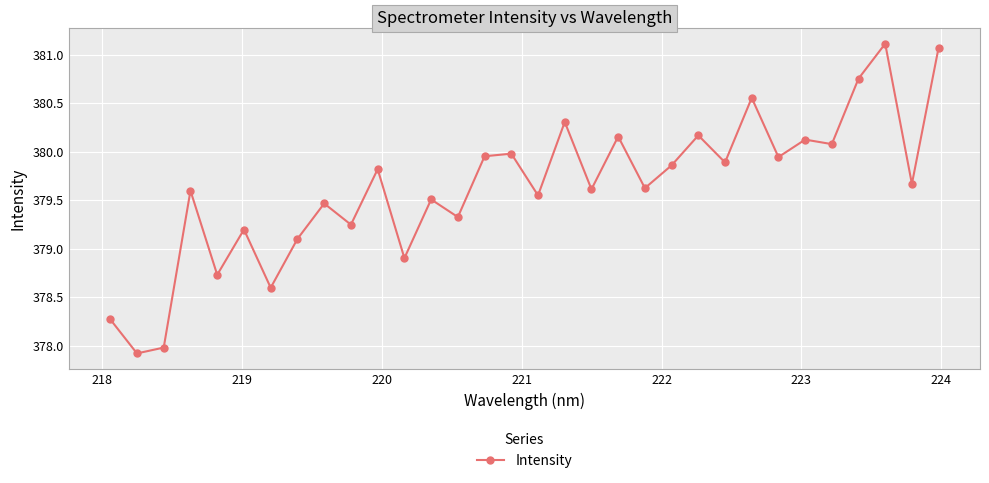

What is the difference between the maximum and minimum values?

3.2